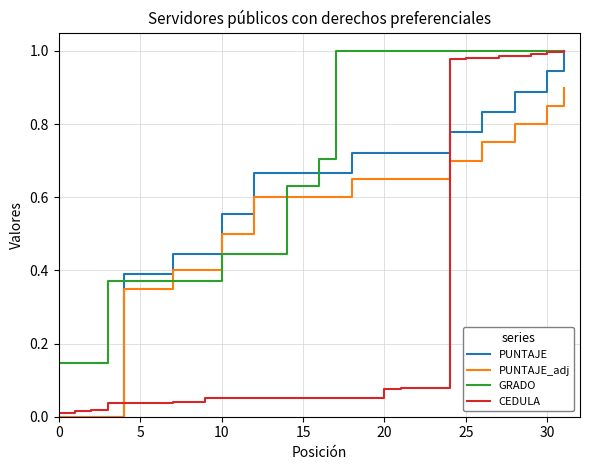

Is it true that PUNTAJE_adj equals 0.7 at 25?

True